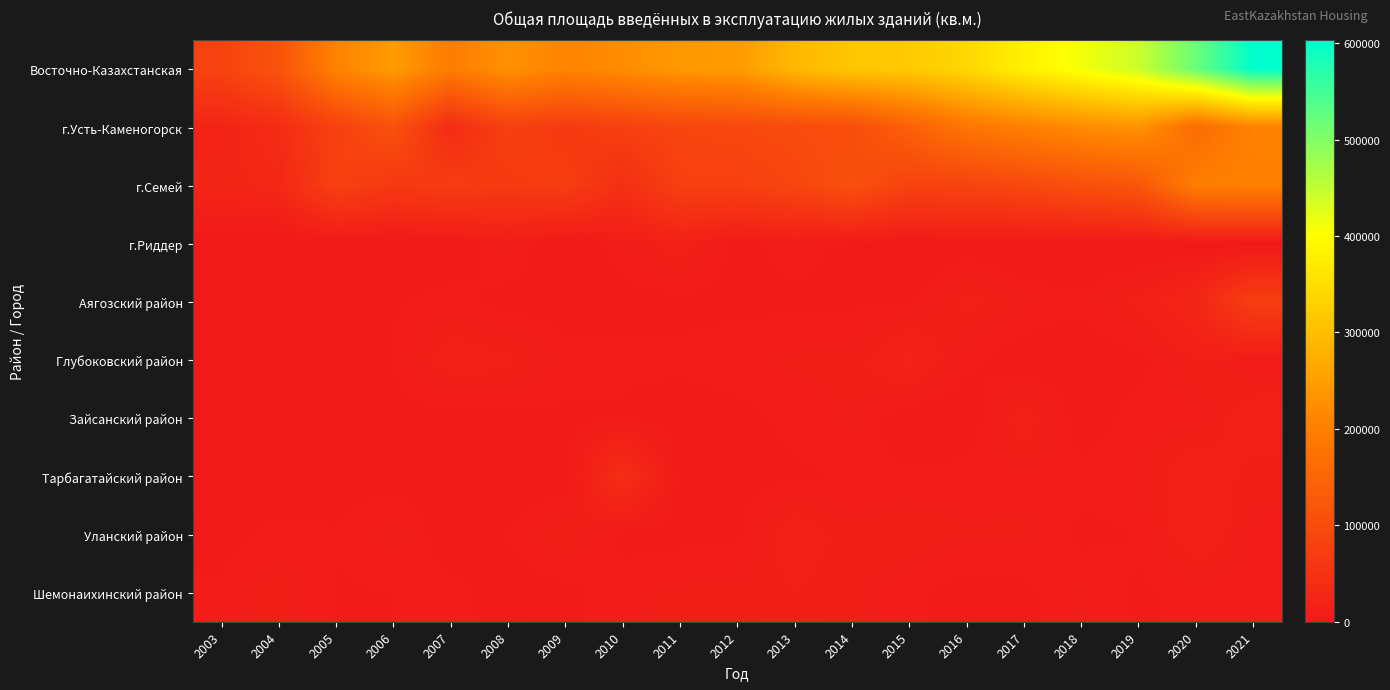

Reading left to right, transcribe all the data shown in this chart.

Восточно-Казахстанская: 2003=82207	2004=114633	2005=206014	2006=245488	2007=194003	2008=230117	2009=208654	2010=222411	2011=240522	2012=244010	2013=291302	2014=313481	2015=318064	2016=340081	2017=380049	2018=410534	2019=442707	2020=519805	2021=602806
г.Усть-Каменогорск: 2003=21793	2004=36339	2005=77408	2006=110576	2007=34807	2008=76654	2009=64351	2010=75921	2011=86944	2012=91612	2013=98174	2014=102340	2015=140909	2016=181855	2017=202134	2018=220426	2019=233254	2020=162886	2021=205129
г.Семей: 2003=25008	2004=28022	2005=77818	2006=61683	2007=70560	2008=65182	2009=71633	2010=42895	2011=75673	2012=75679	2013=87233	2014=107503	2015=80394	2016=82960	2017=92434	2018=107376	2019=118790	2020=198608	2021=202223
г.Риддер: 2003=0	2004=169	2005=634	2006=984	2007=1365	2008=10358	2009=228	2010=8353	2011=15808	2012=3850	2013=8132	2014=3936	2015=75	2016=3601	2017=0	2018=375	2019=0	2020=0	2021=114
Аягозский район: 2003=2396	2004=2442	2005=2675	2006=5514	2007=8024	2008=3916	2009=3962	2010=4024	2011=4349	2012=4515	2013=4857	2014=5262	2015=5488	2016=14403	2017=9627	2018=6676	2019=14474	2020=25376	2021=73270
Глубоковский район: 2003=1634	2004=3852	2005=4815	2006=5999	2007=15911	2008=14164	2009=7317	2010=6824	2011=7084	2012=8486	2013=10164	2014=10426	2015=20243	2016=6988	2017=2609	2018=2673	2019=4228	2020=12727	2021=6535
Зайсанский район: 2003=2706	2004=2992	2005=3462	2006=3915	2007=4086	2008=4601	2009=5233	2010=5329	2011=2986	2012=4204	2013=7055	2014=9925	2015=2153	2016=2253	2017=16361	2018=2803	2019=7782	2020=7941	2021=16541
Тарбагатайский район: 2003=2666	2004=2806	2005=3300	2006=3975	2007=3981	2008=2292	2009=2546	2010=40879	2011=3274	2012=4322	2013=5121	2014=6398	2015=6472	2016=7601	2017=7777	2018=7466	2019=9020	2020=17510	2021=10970
Уланский район: 2003=4132	2004=7166	2005=6376	2006=10887	2007=2372	2008=6316	2009=12994	2010=3997	2011=4505	2012=5083	2013=16544	2014=10382	2015=12837	2016=9676	2017=10348	2018=4652	2019=6109	2020=17830	2021=8327
Шемонаихинский район: 2003=6778	2004=11893	2005=5367	2006=5788	2007=7772	2008=3257	2009=4128	2010=8507	2011=10228	2012=10723	2013=12760	2014=10603	2015=6988	2016=4002	2017=4505	2018=9739	2019=5335	2020=6677	2021=6702